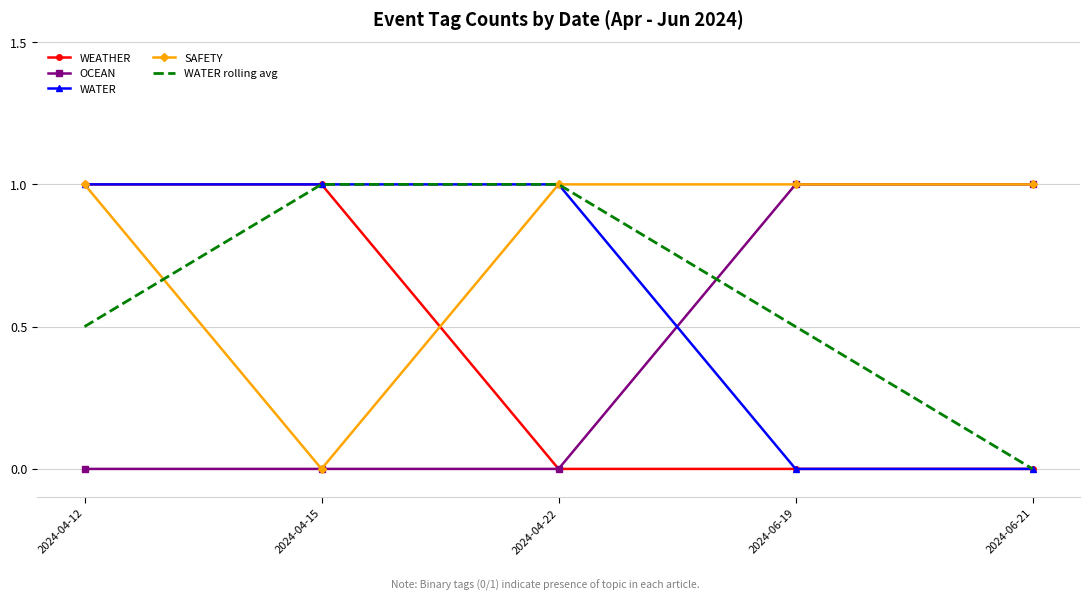

What is the difference between the highest and lowest values at 2024-04-12?

1.0